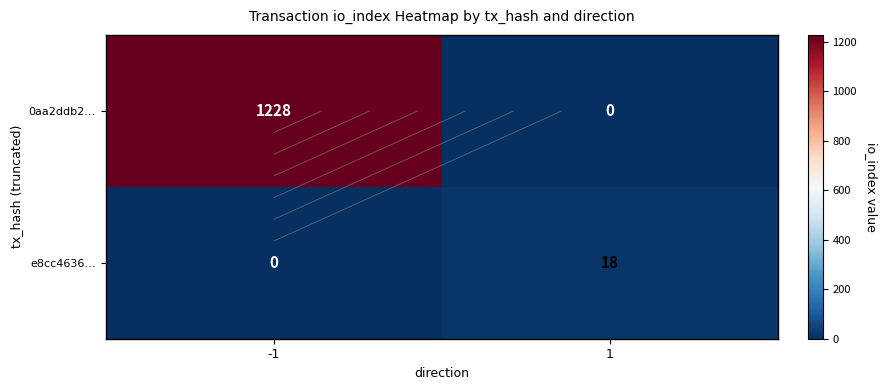

List the series in order of their peak value, lowest first.

e8cc4636…, 0aa2ddb2…